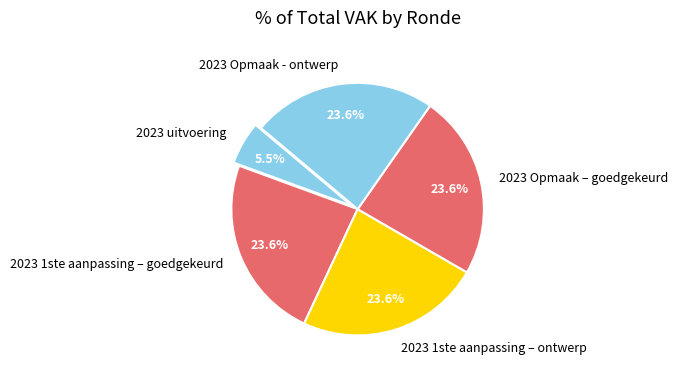

To the nearest percent, what percentage of the pie is 2023 Opmaak - ontwerp?

24%